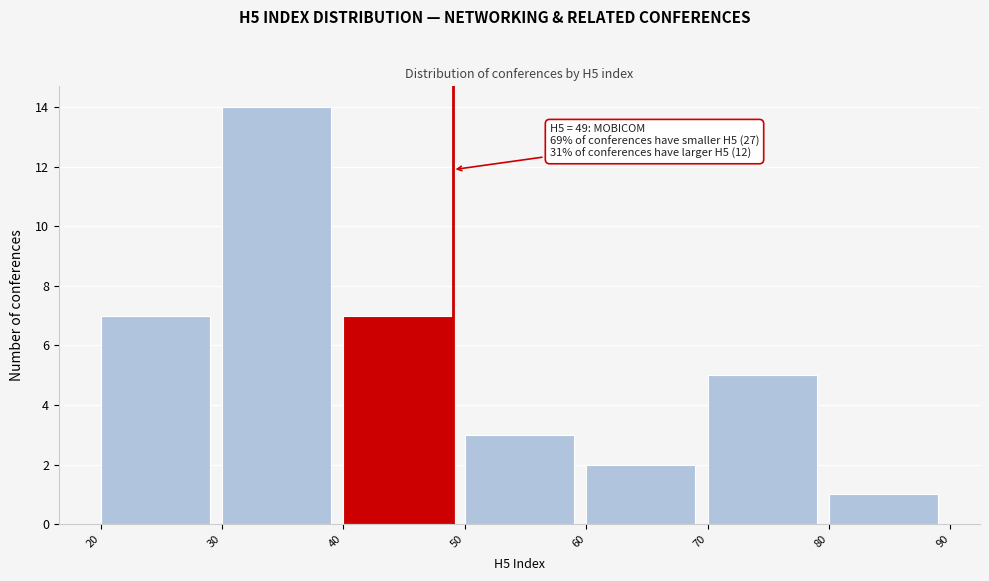

Which range on the x-axis has the tallest bar?

30 to 40